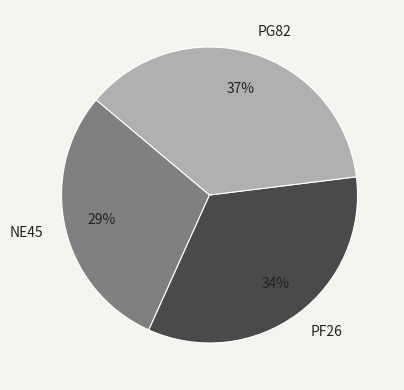

What is the largest slice in the pie chart?

PG82